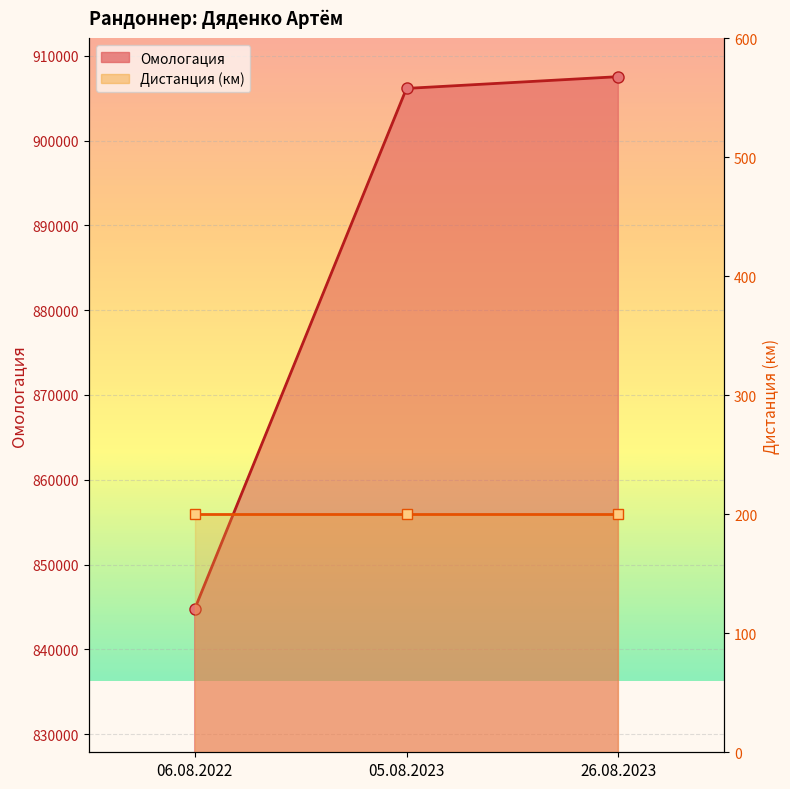

How many lines are shown in the chart?

2